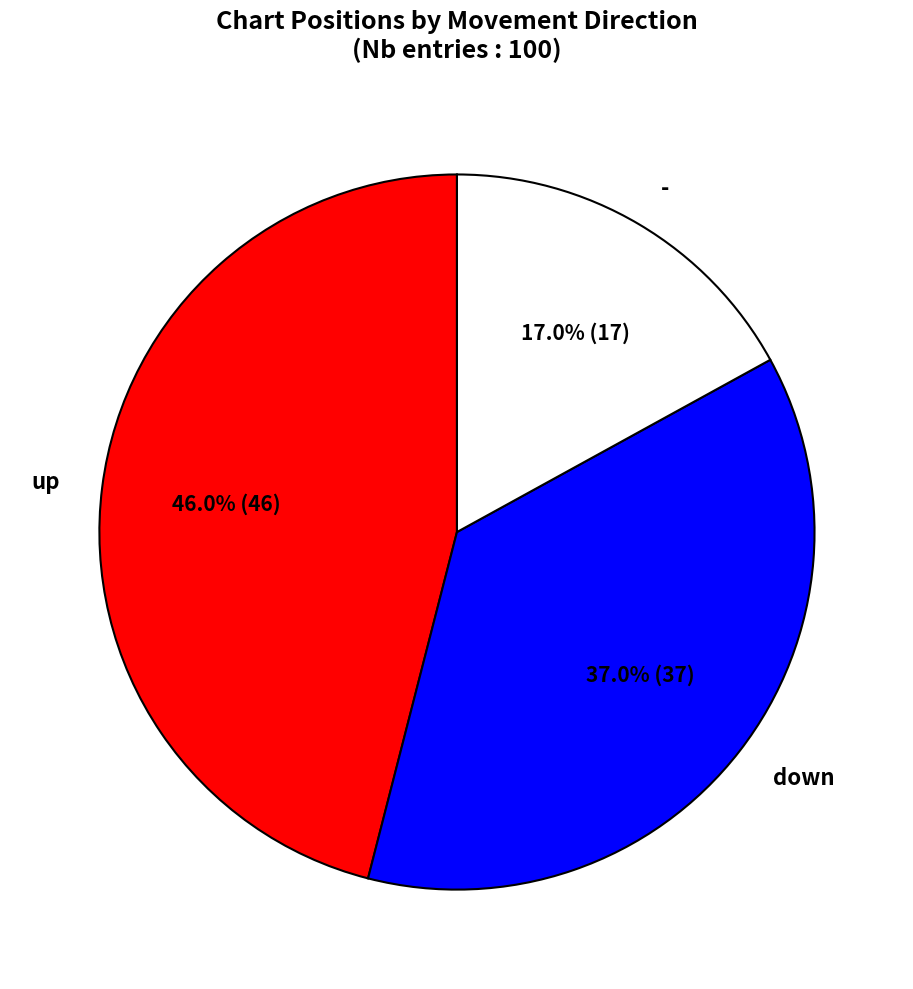

Count the number of slices in the pie.

3